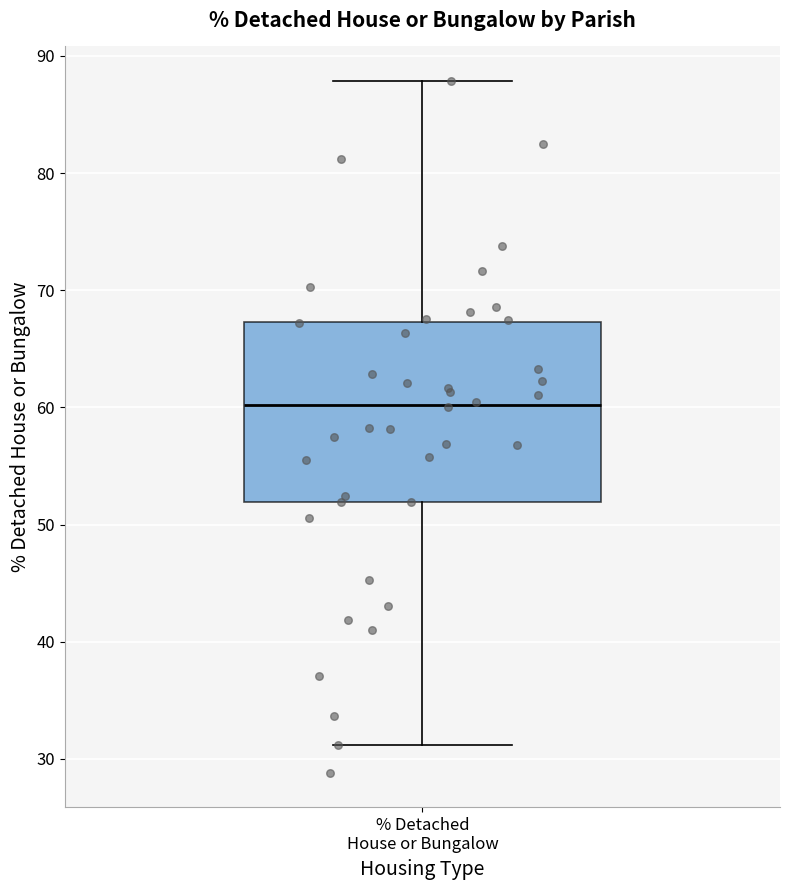

Read this box plot against the y-axis: the position of the median line, the range covered by the box, and the ends of both whiskers. The values are not printed on the chart, so give them approximately, as read against the axis.

median 60, box 52 to 67, whiskers 31 to 88